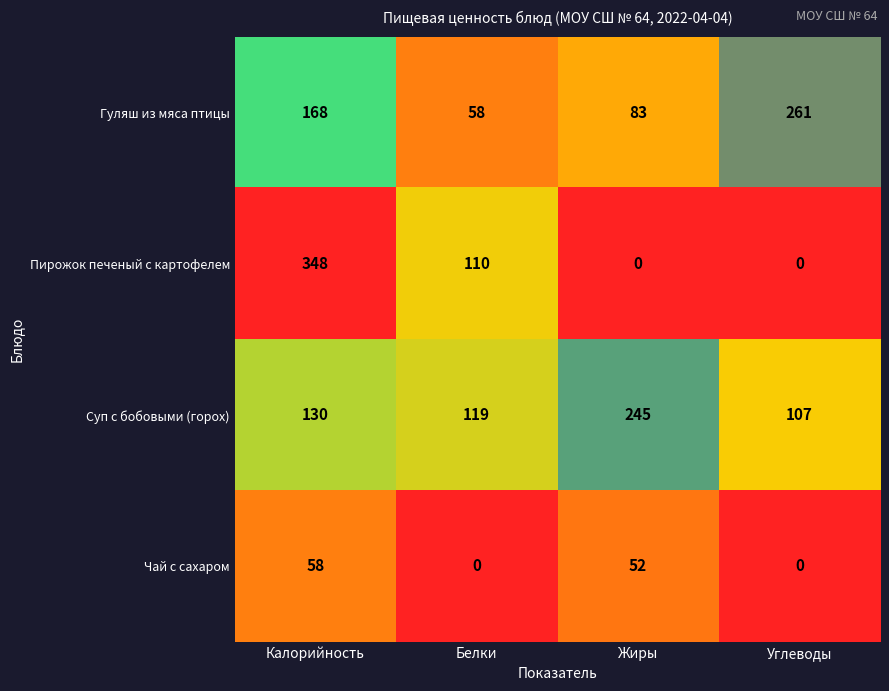

What is the difference between the maximum and minimum values in the Пирожок печеный с картофелем series?

348